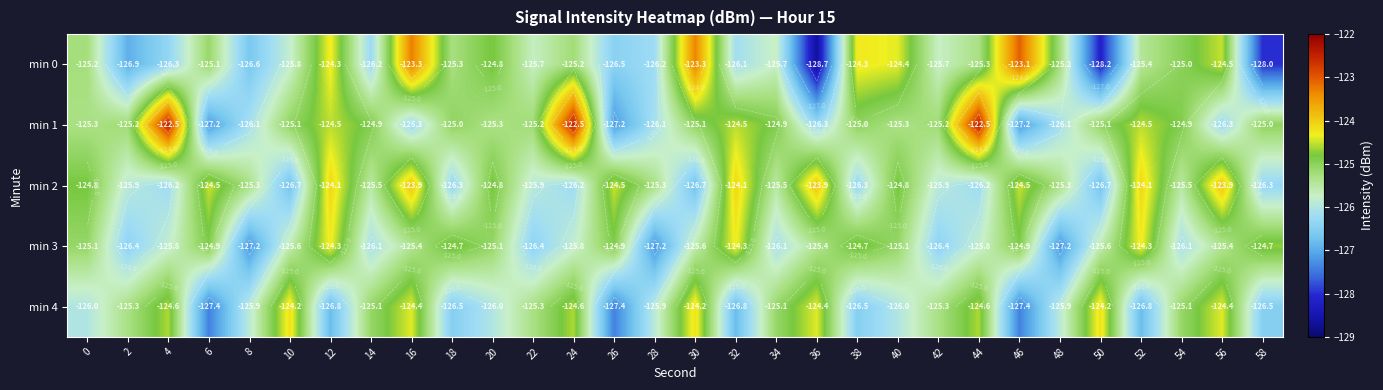

Which series has the widest spread of values?

min 0